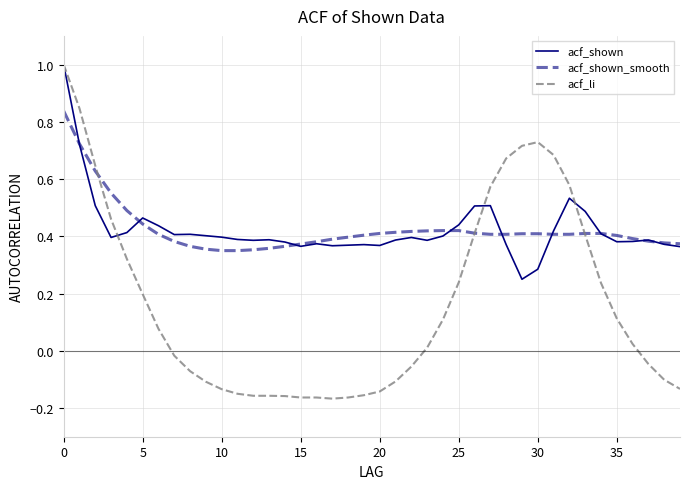

Which series has the widest spread of values?

acf_li